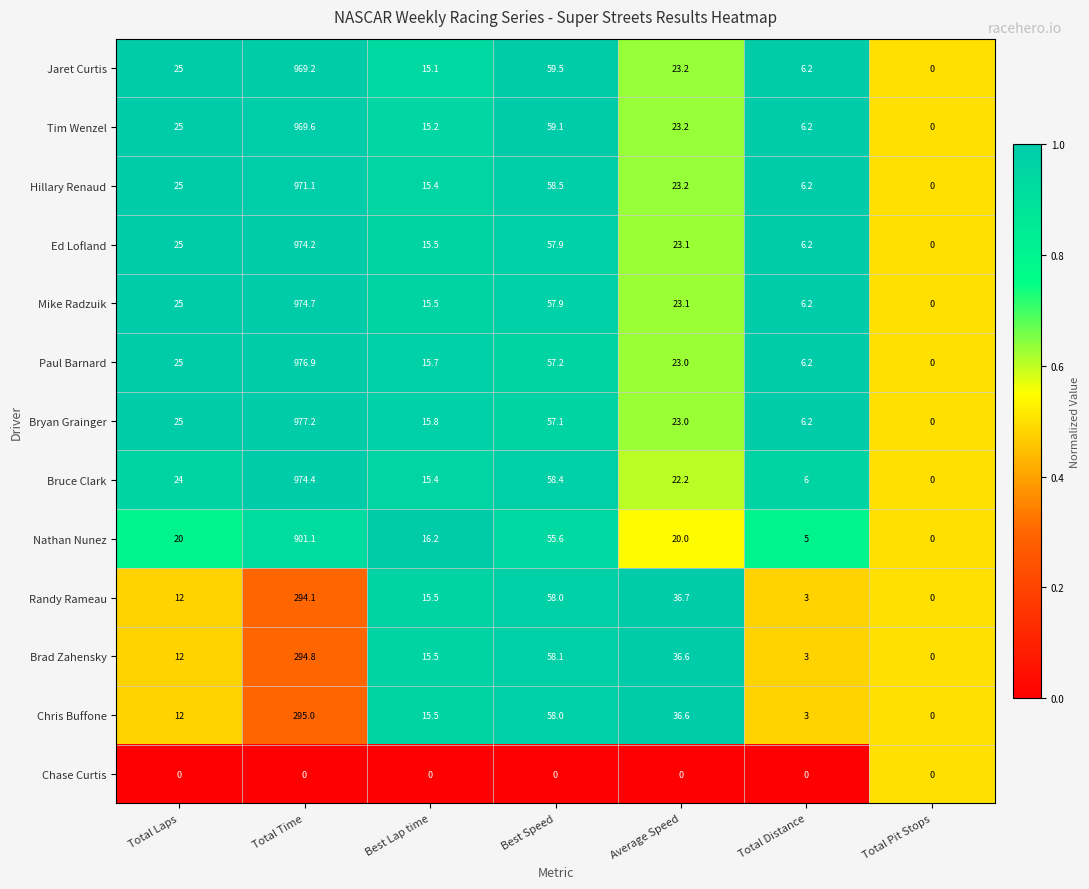

Which category has the lowest value in the Ed Lofland series?

Total Pit Stops